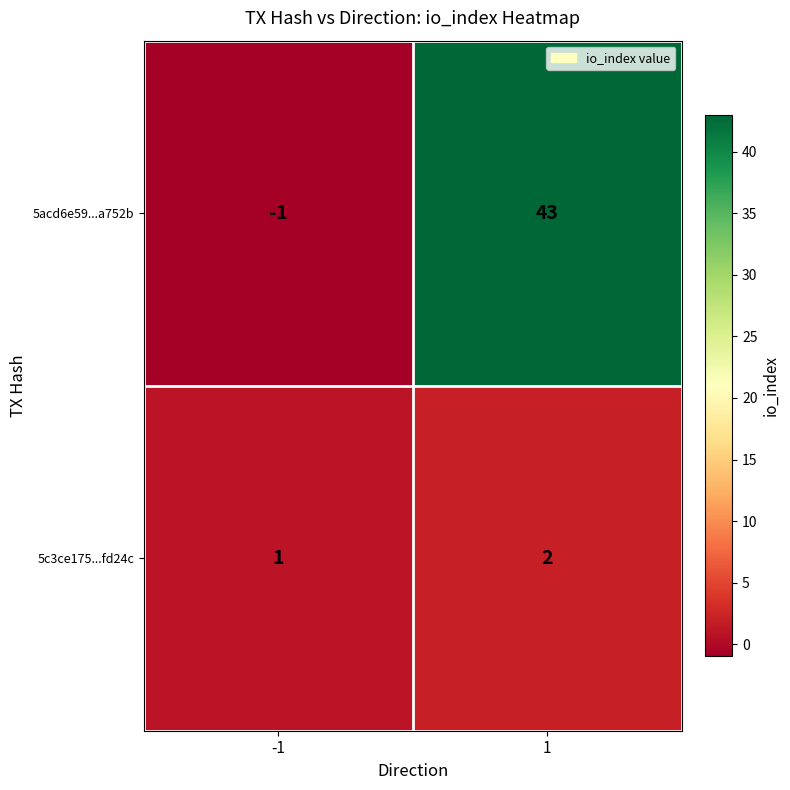

Is it true that 5c3ce175...fd24c equals 3 at 1?

False